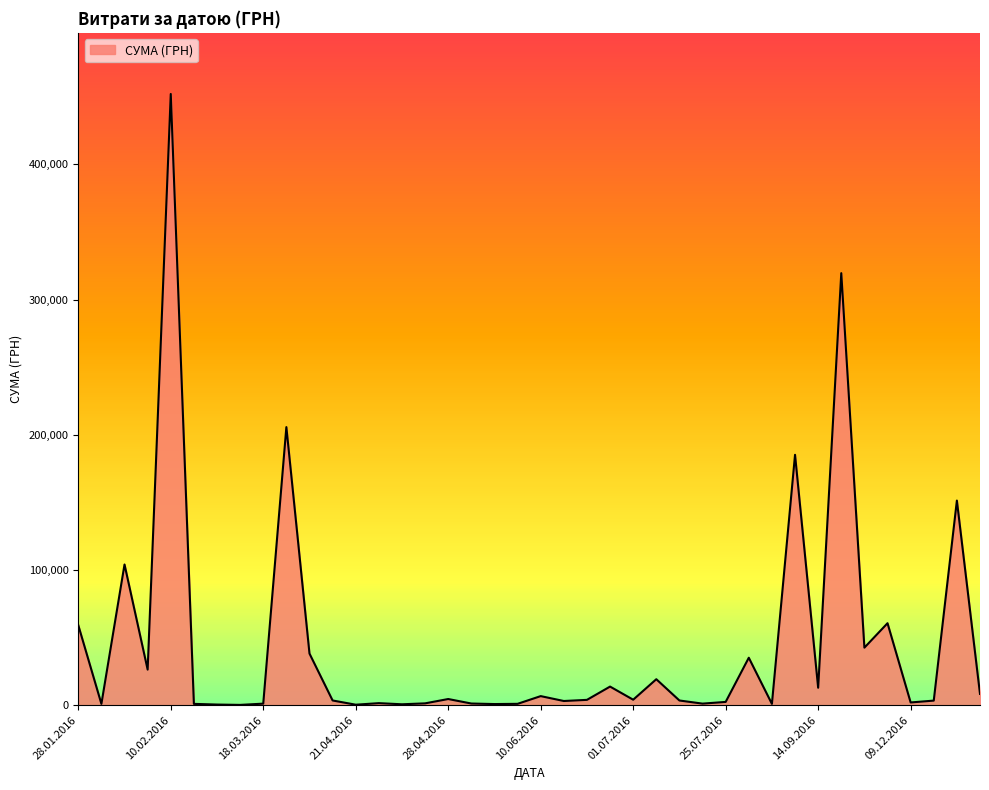

True or false: the data has more than 0 interior local peaks.

True